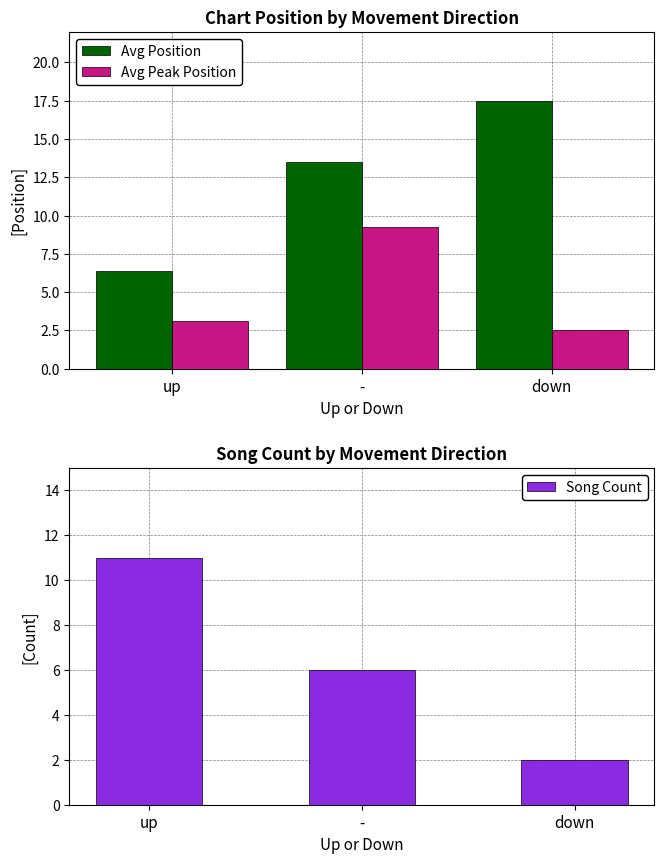

Rank the series at up from highest to lowest value.

Song Count, Avg Position, Avg Peak Position